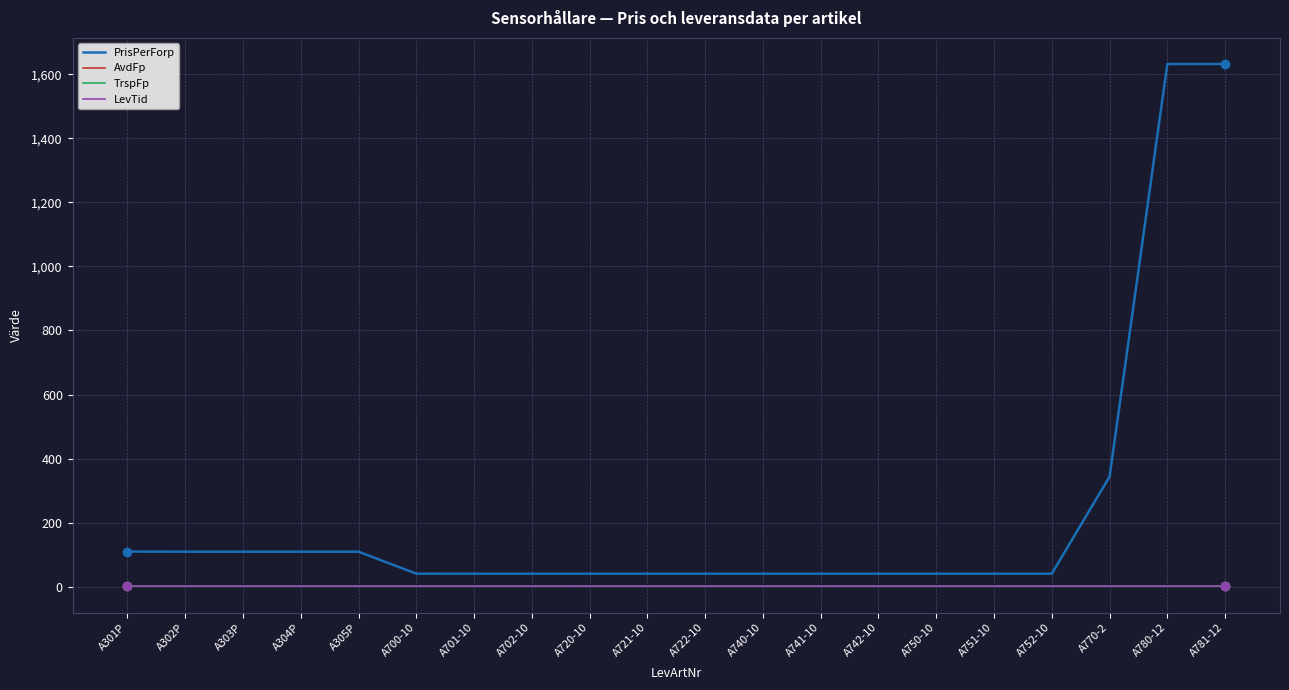

The LevTid series shows 2.0 at A303P. True or false?

True